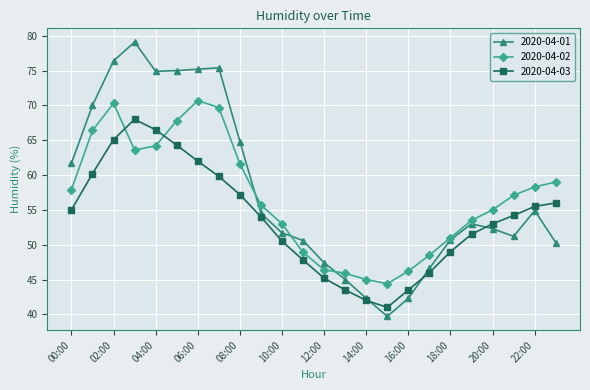

Which series has the widest spread of values?

2020-04-01